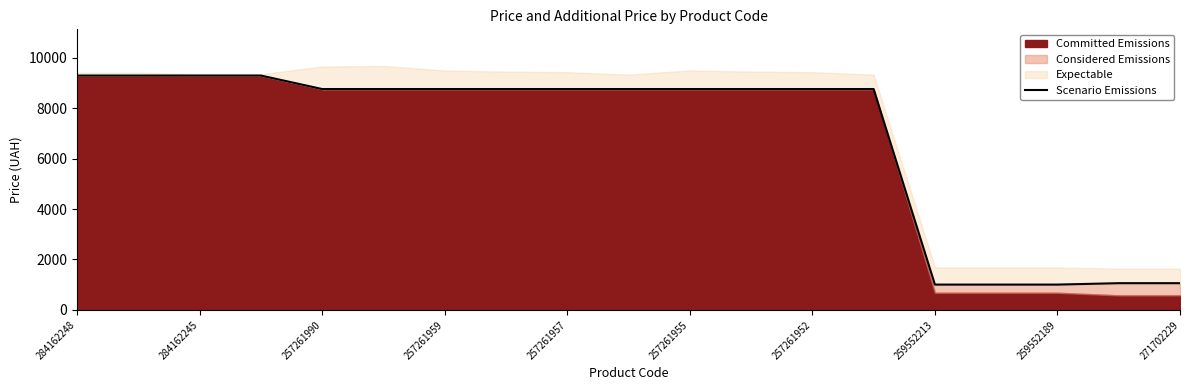

Reading left to right, extract all data points from this chart.

9290.5	9290.5	9290.5	9290.5	8755.5	8755.5	8755.5	8755.5	8755.5	8755.5	8755.5	8755.5	8755.5	8755.5	1004.1	1004.1	1004.1	1060.0	1060.0